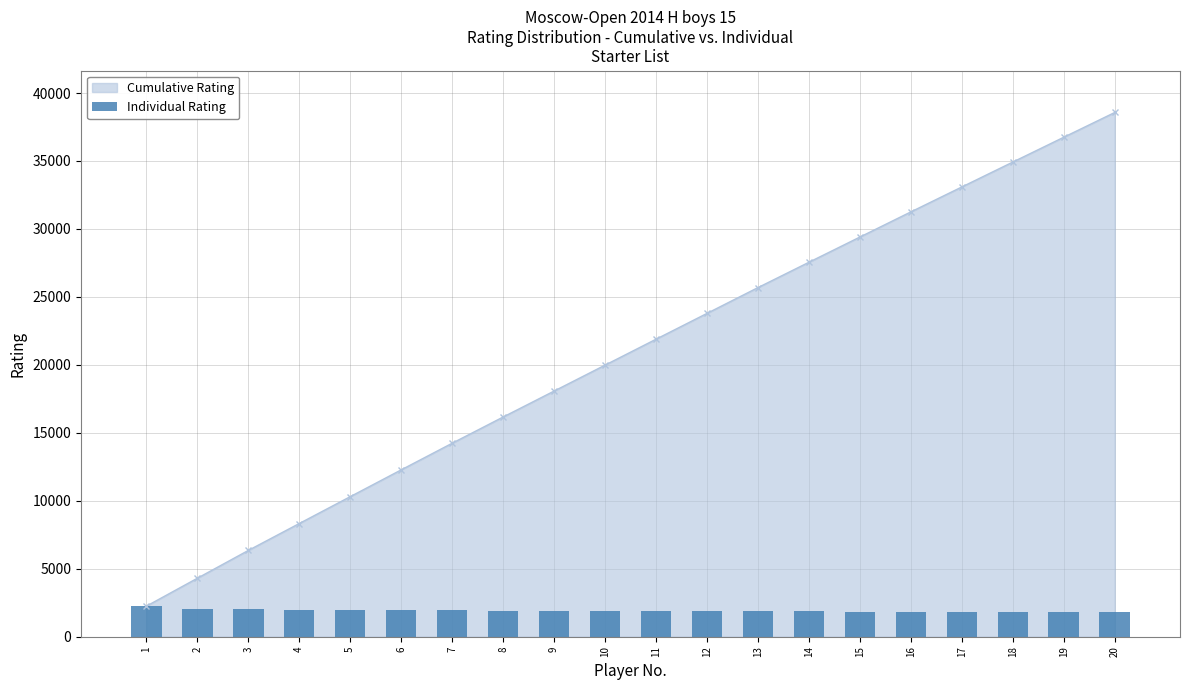

Reading right to left, extract all data points from this chart.

1821	1827	1832	1834	1851	1855	1864	1898	1900	1907	1909	1909	1929	1959	1972	1976	1981	2046	2055	2244